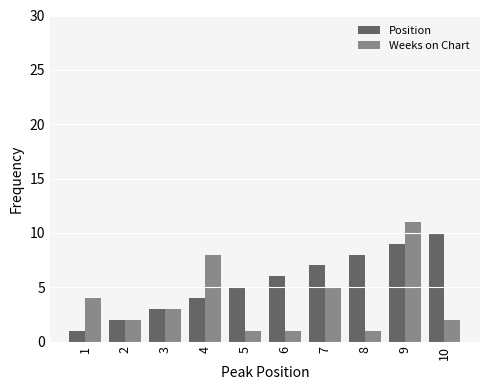

Between 3 and 1, which is larger?

3